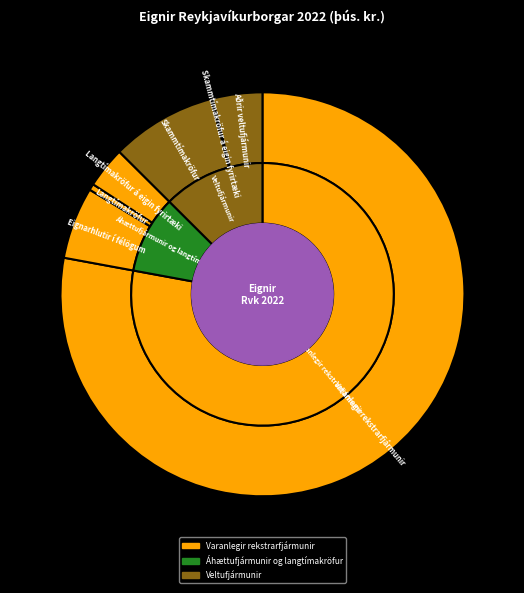

What is the change in value from Langtímakröfur to Langtímakröfur á eigin fyrirtæki?

+7178257.6